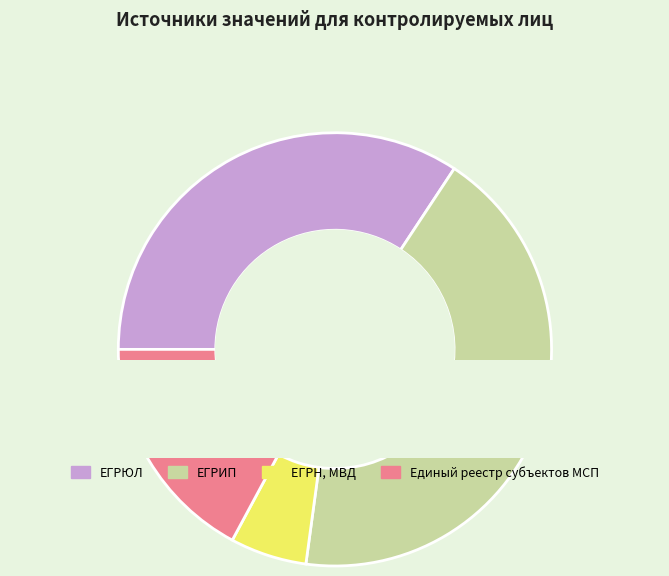

Approximately how many times larger is the value at ЕГРЮЛ compared to ЕГРИП?

0.8